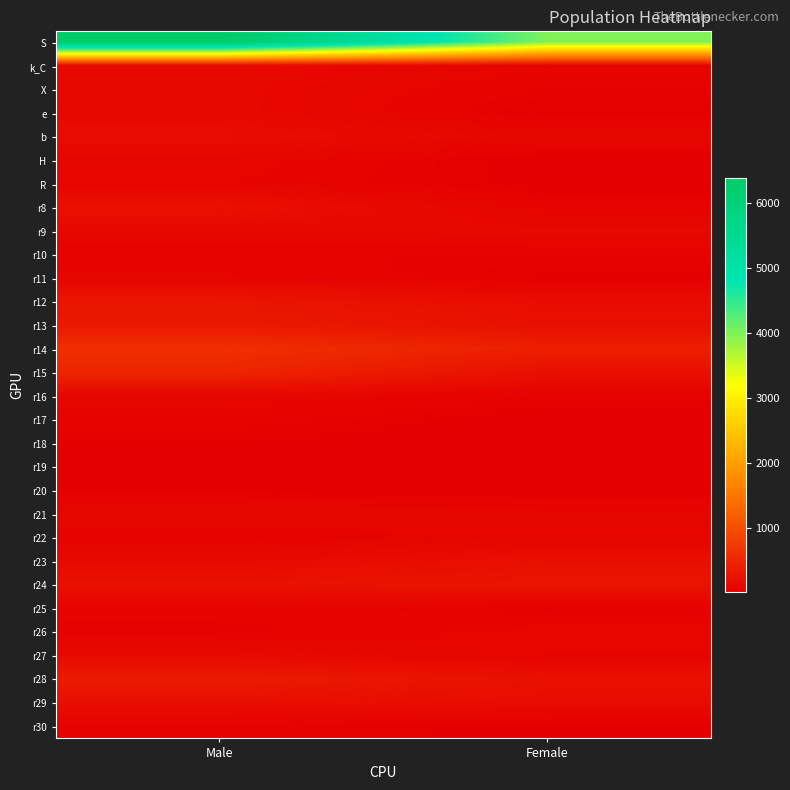

How many categories are shown in the chart?

2